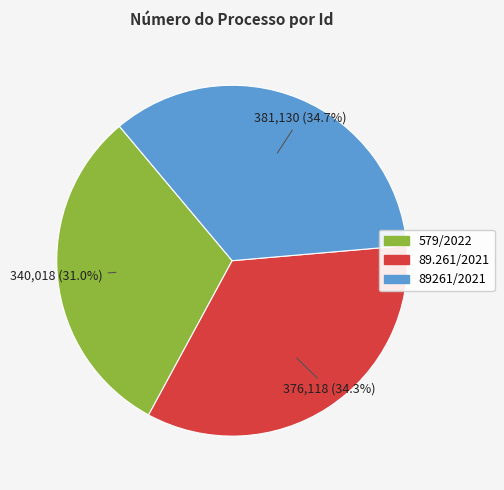

To the nearest percent, what portion does 89261/2021 represent?

35%